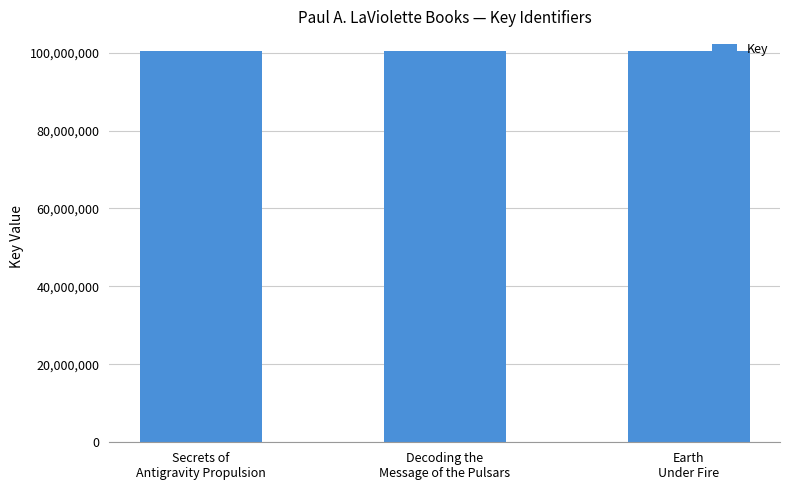

What is the sum of all values?

301310359